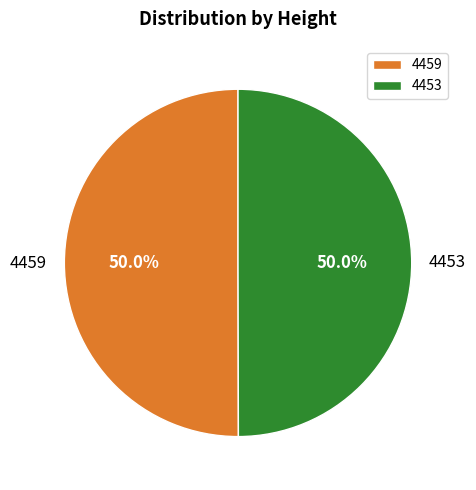

What percentage is NOT represented by 4453?

50.0%